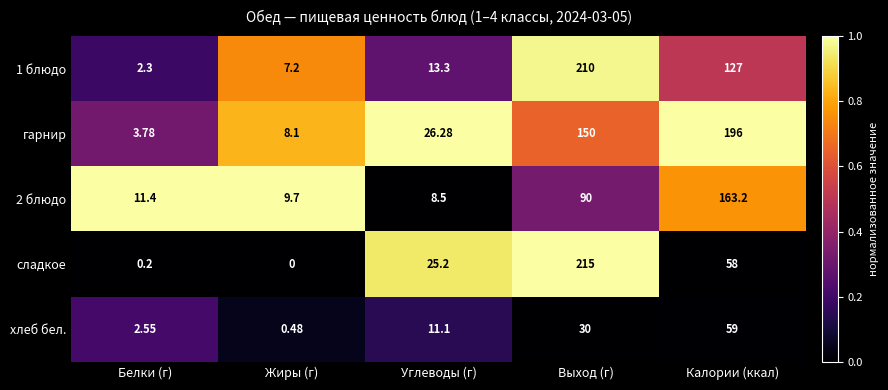

Which category has the lowest value in the гарнир series?

Белки (г)